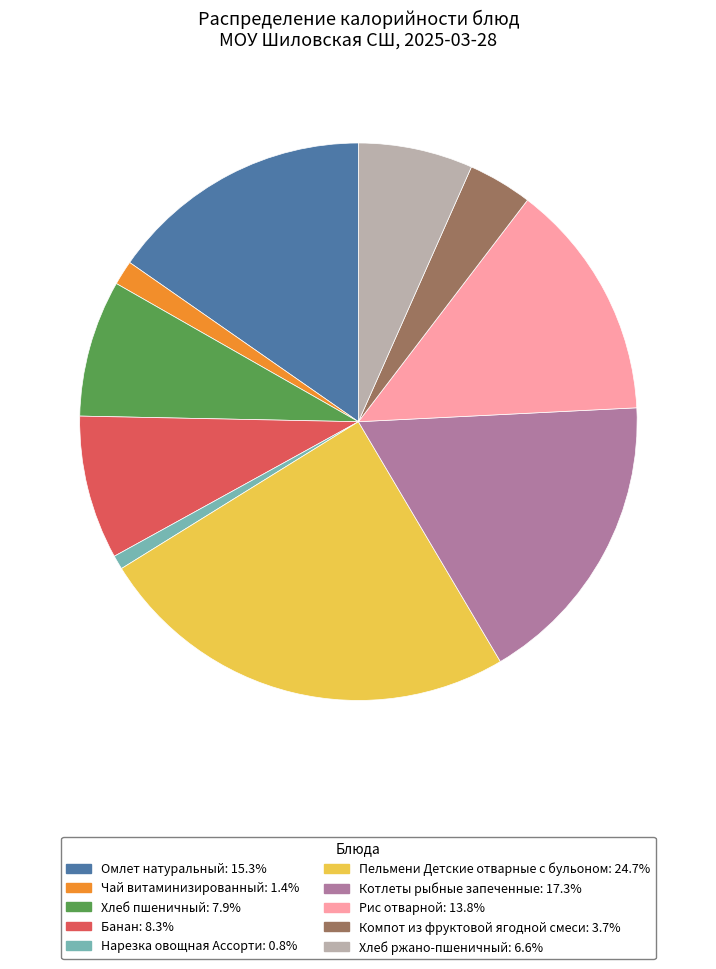

Approximately how many times larger is the value at Хлеб ржано-пшеничный: 6.6% compared to Рис отварной: 13.8%?

0.5